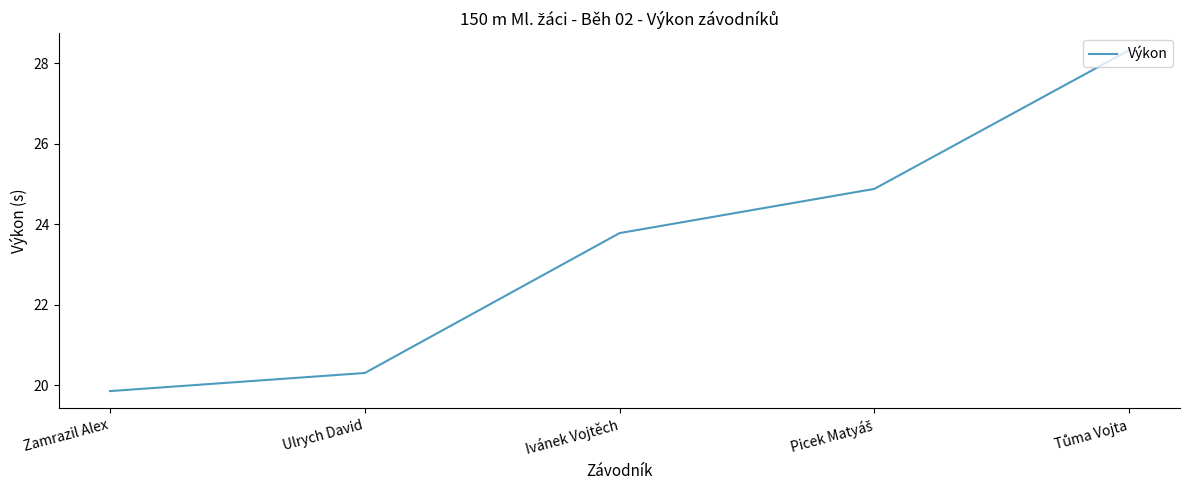

What is the sum of all values?

117.1